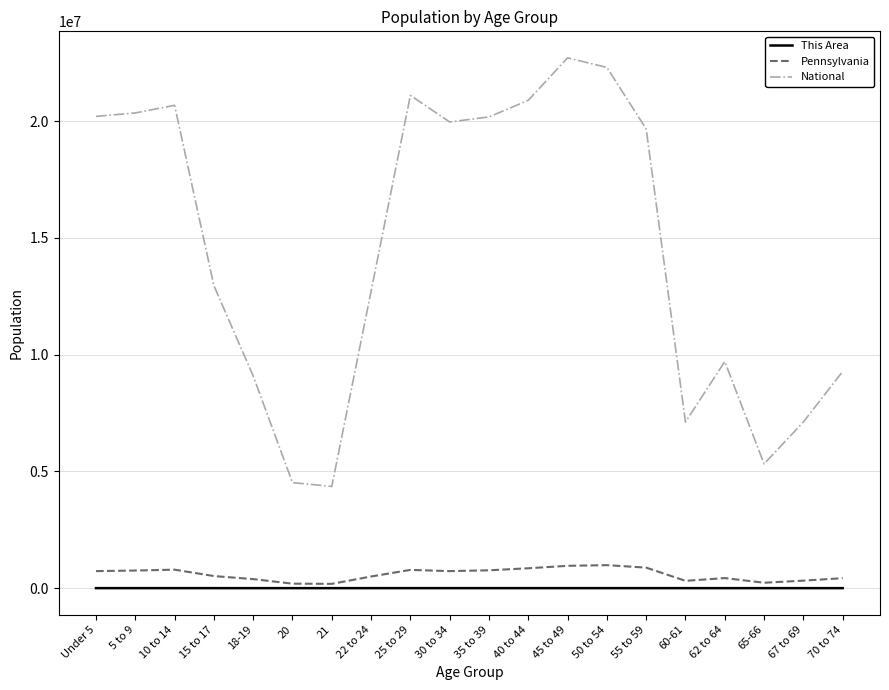

What position from the left is 70 to 74?

20